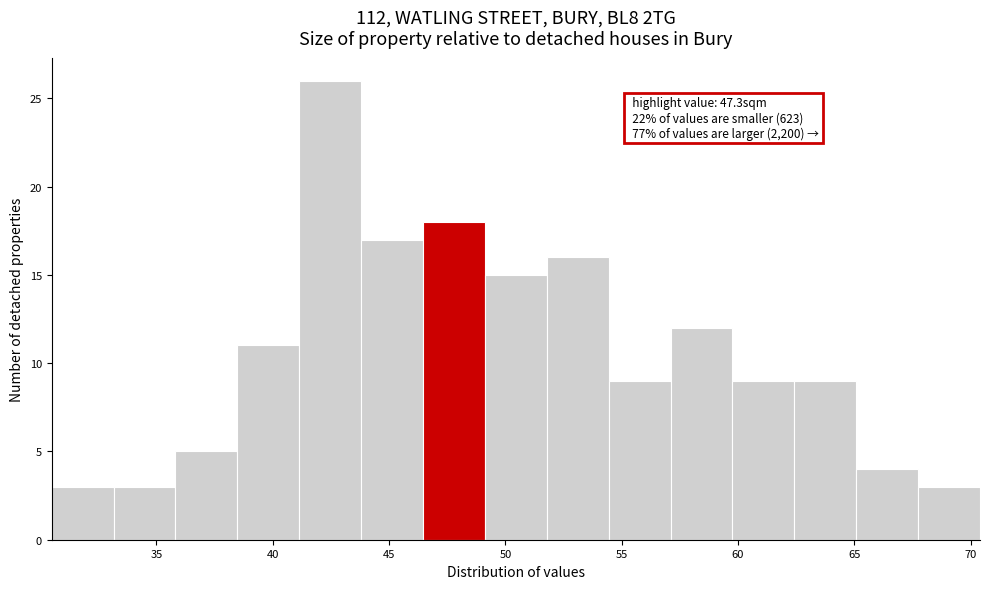

Over which range of the x-axis is the bar tallest?

41.0 to 44.0